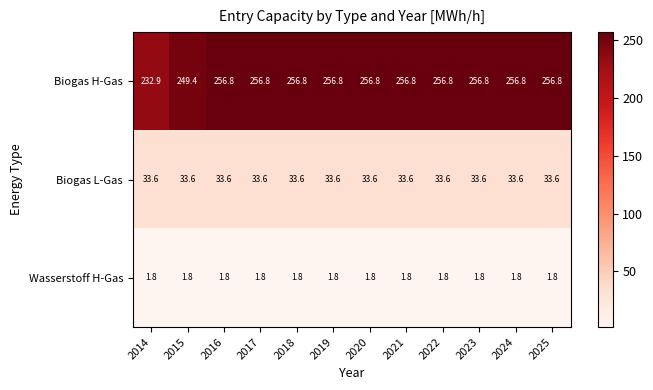

What is the difference between the highest and lowest values at 2023?

255.0